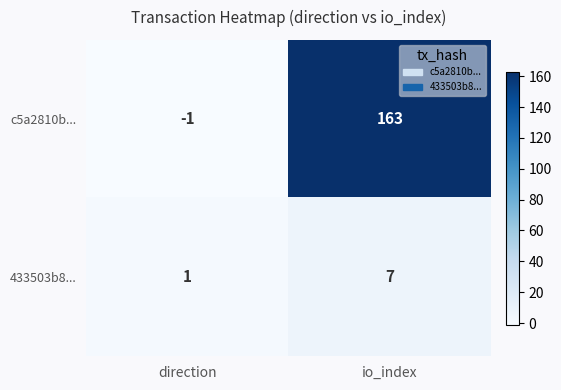

What is the spread (max minus min) of values at io_index?

156